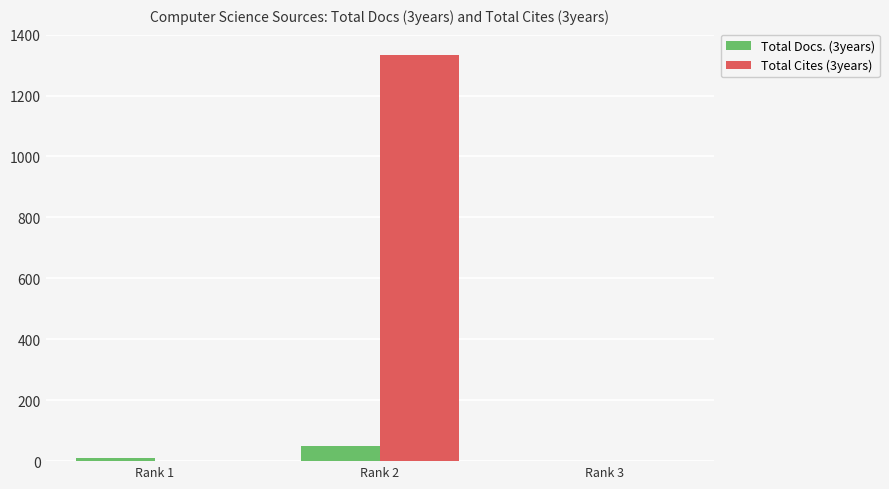

Which series has the largest total across all categories?

Total Cites (3years)